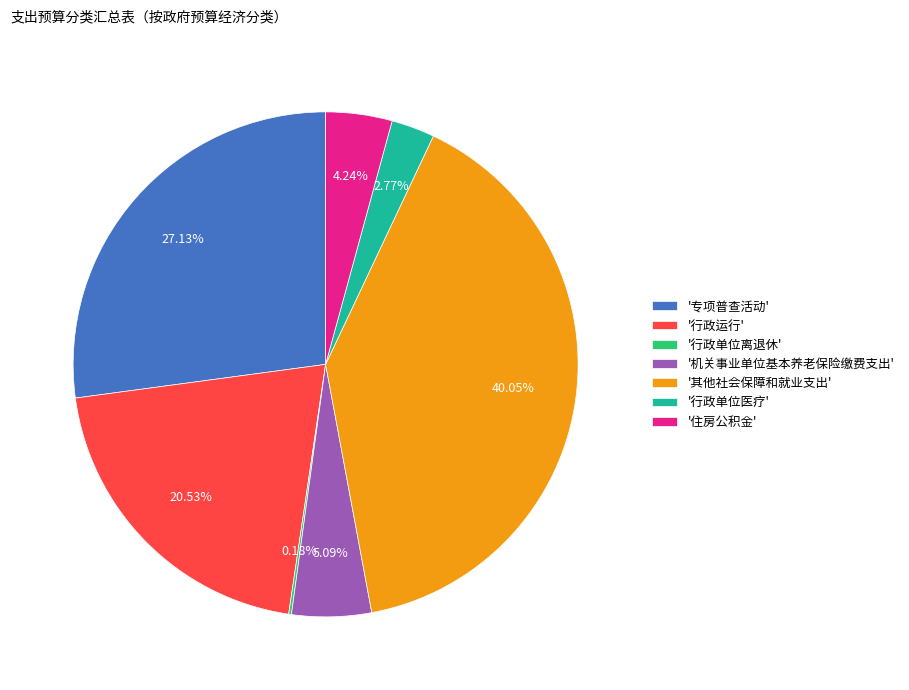

Is there a majority slice in this chart?

No